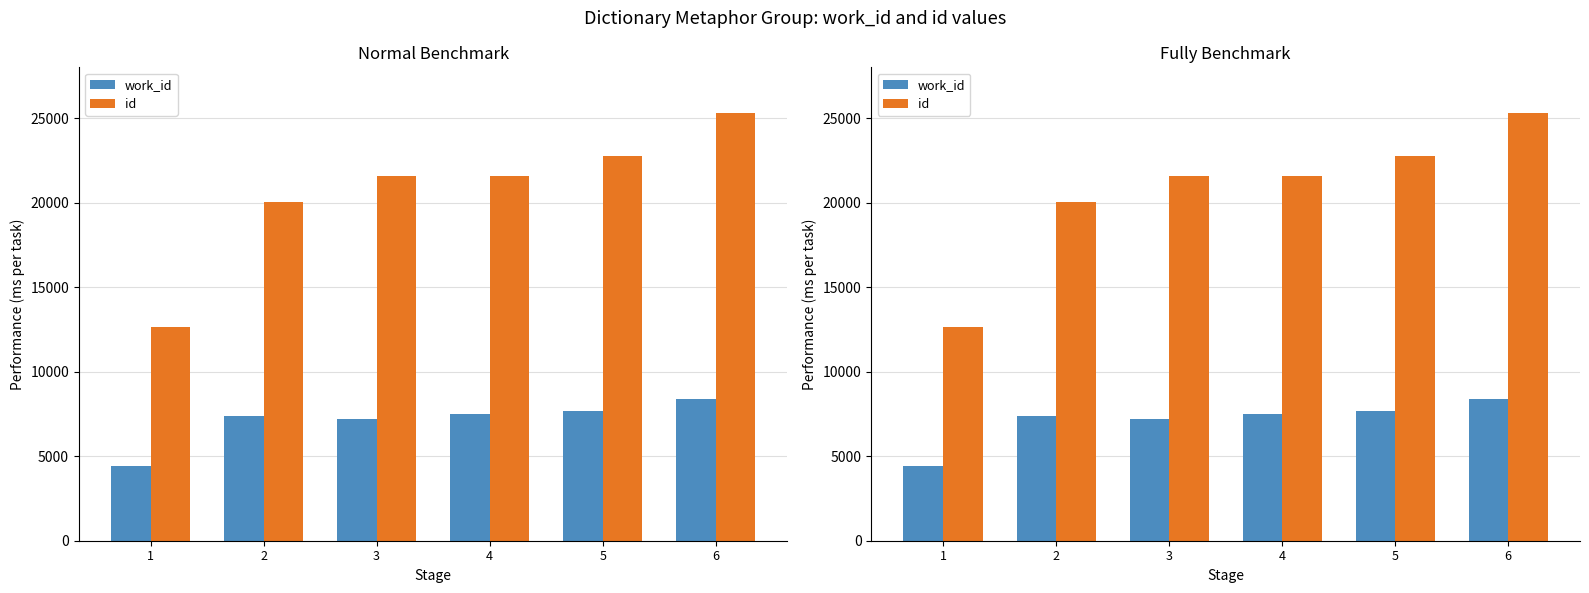

What is the sum of all id values?

123918.7